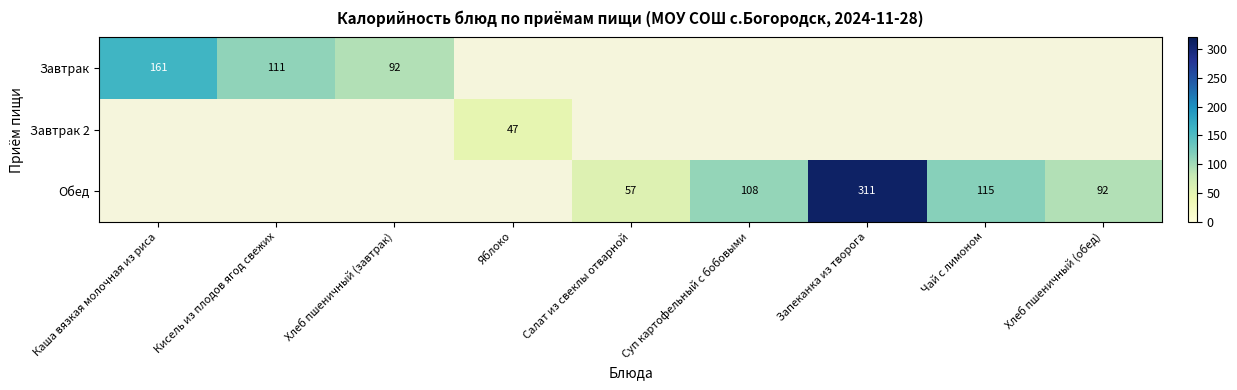

The value of Завтрак 2 at Яблоко is 47. True or false?

True